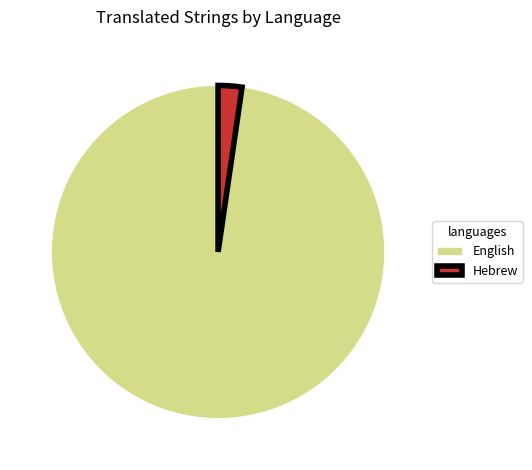

Is English the majority of the pie?

Yes